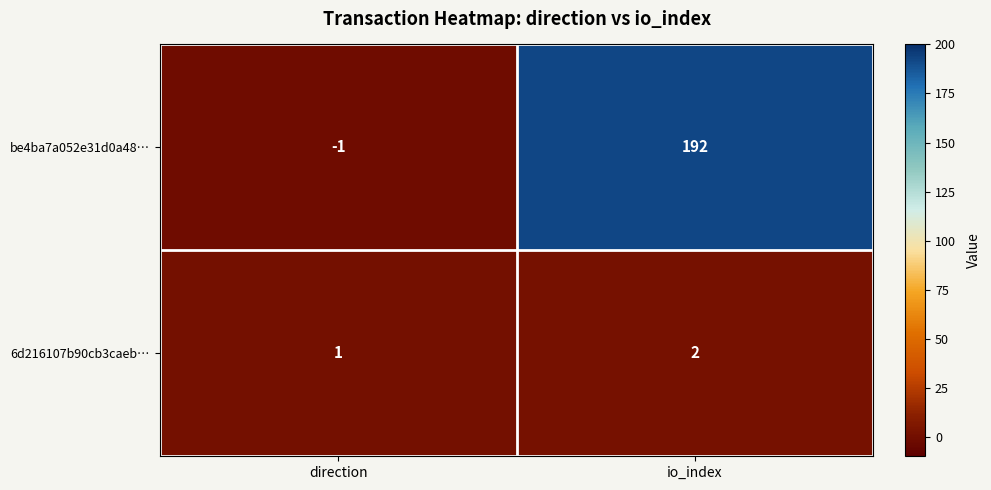

How many negative values does the be4ba7a052e31d0a48… series have?

1